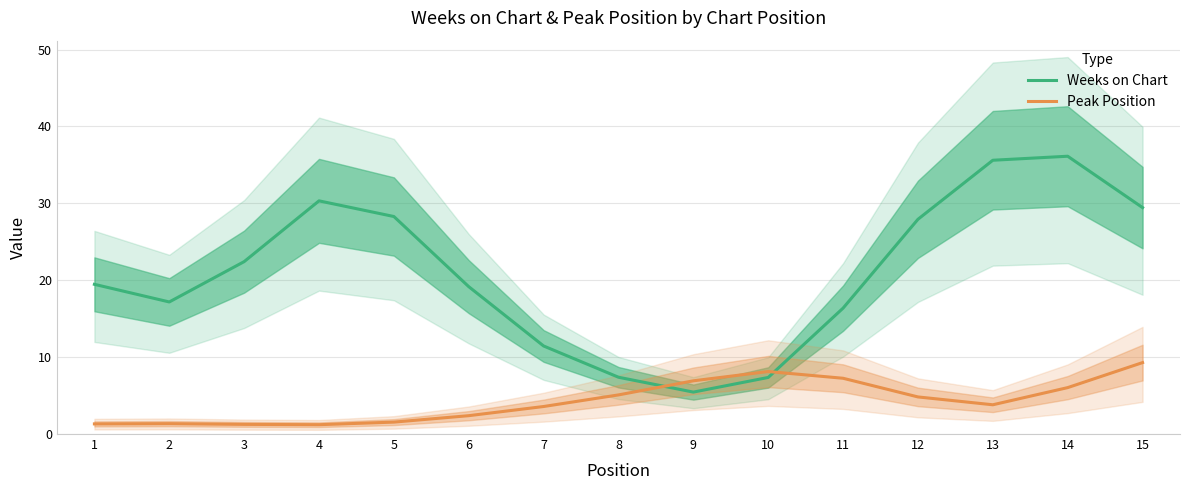

Where is the first local minimum for Peak Position?

4